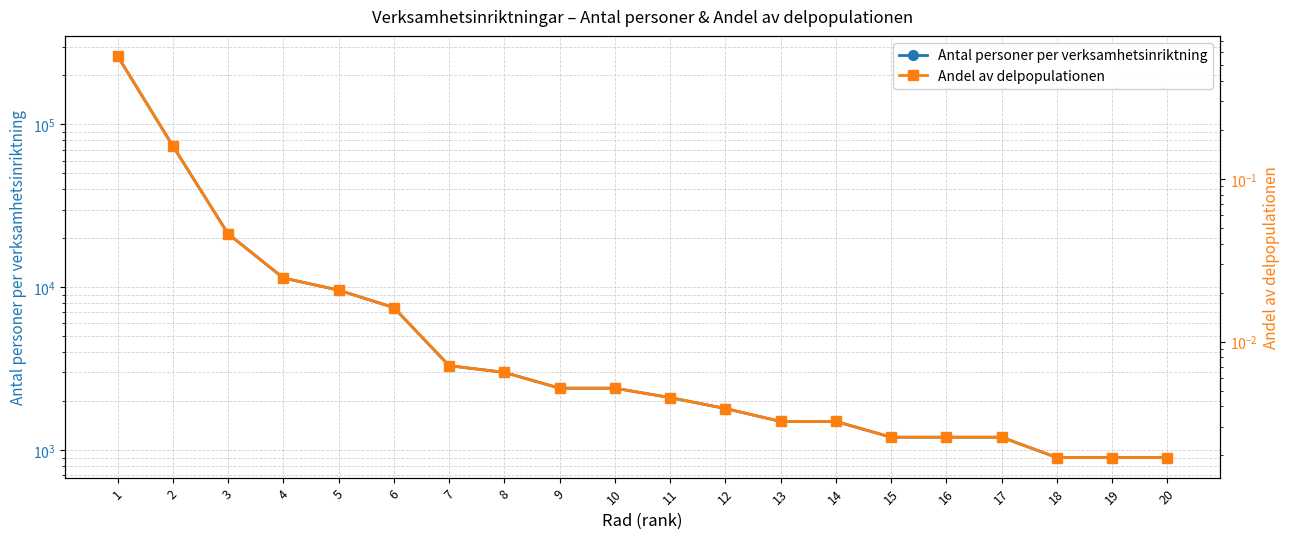

Reading left to right, list all the values displayed in this chart.

Antal personer per verksamhetsinriktning: 263100.0	73800.0	21300.0	11400.0	9600.0	7500.0	3300.0	3000.0	2400.0	2400.0	2100.0	1800.0	1500.0	1500.0	1200.0	1200.0	1200.0	900.0	900.0	900.0
Andel av delpopulationen: 0.6	0.2	0.0	0.0	0.0	0.0	0.0	0.0	0.0	0.0	0.0	0.0	0.0	0.0	0.0	0.0	0.0	0.0	0.0	0.0